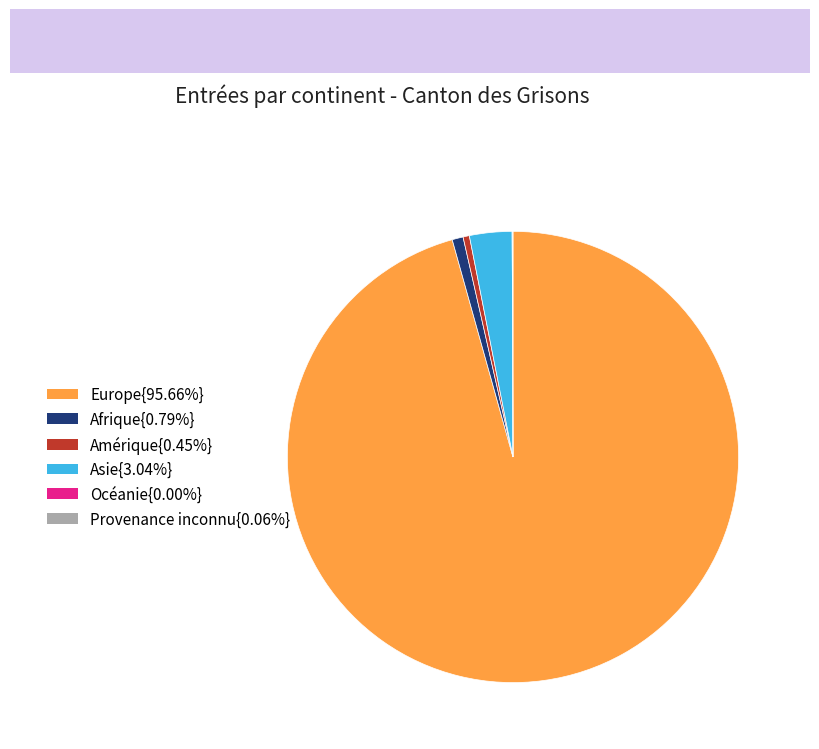

Is the sum of Europe{95.66%} and Afrique{0.79%} greater than half?

Yes